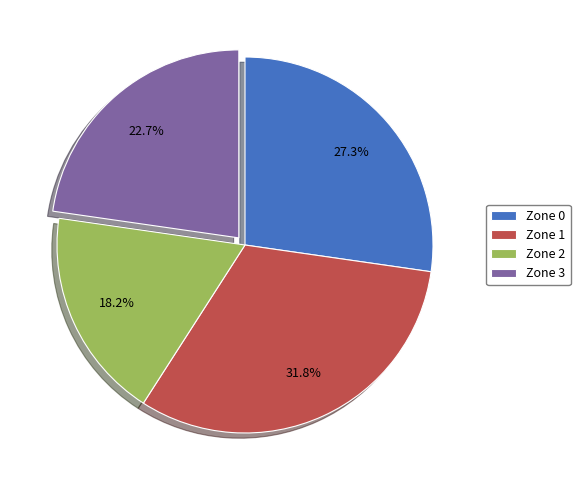

What is the ratio of the value at Zone 2 to the value at Zone 0?

0.7